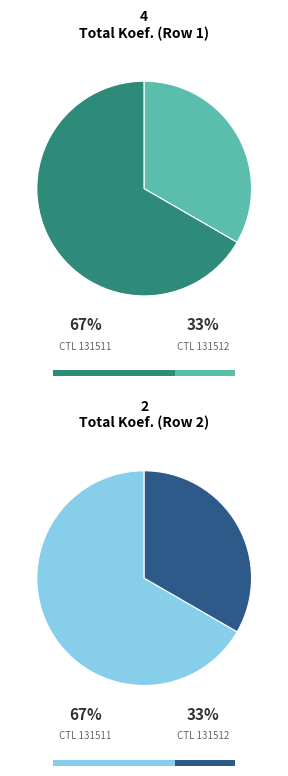

Is it true that 131512 is 33% of the pie?

True